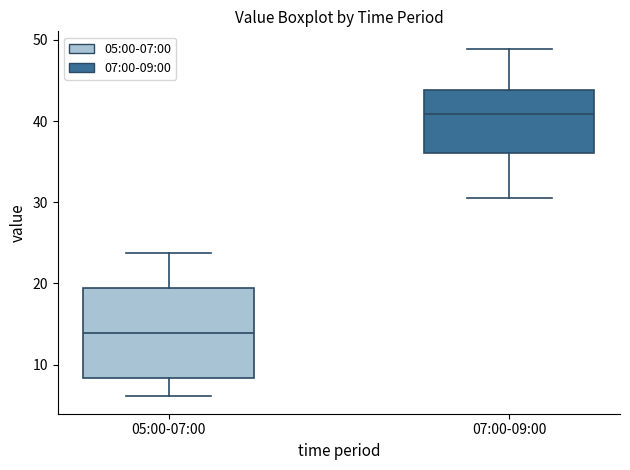

Reading left to right, read every box against the y-axis: the position of its median line, the range the box covers, and the ends of its whiskers. The values are not printed on the chart, so give them approximately, as read against the axis.

05:00-07:00: median 14, box 8 to 19, whiskers 6 to 24
07:00-09:00: median 41, box 36 to 44, whiskers 31 to 49